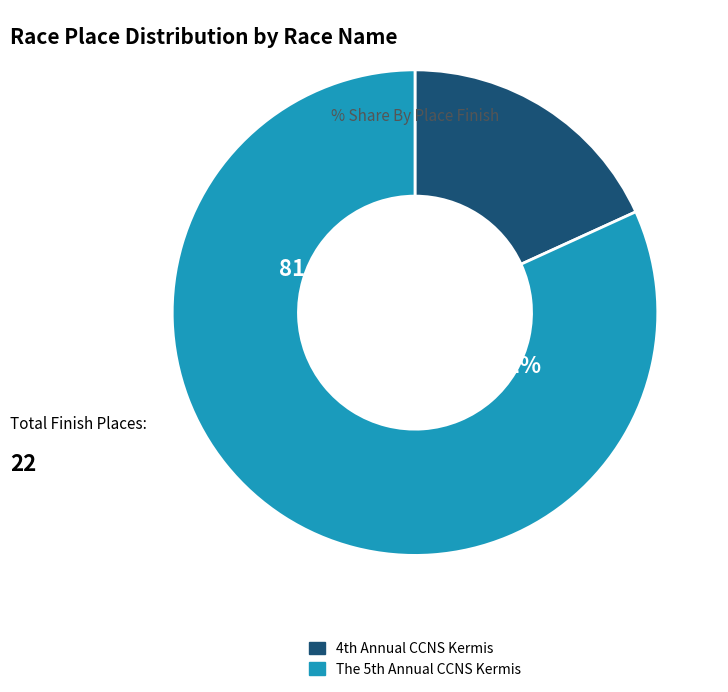

What is the largest slice in the pie chart?

The 5th Annual CCNS Kermis